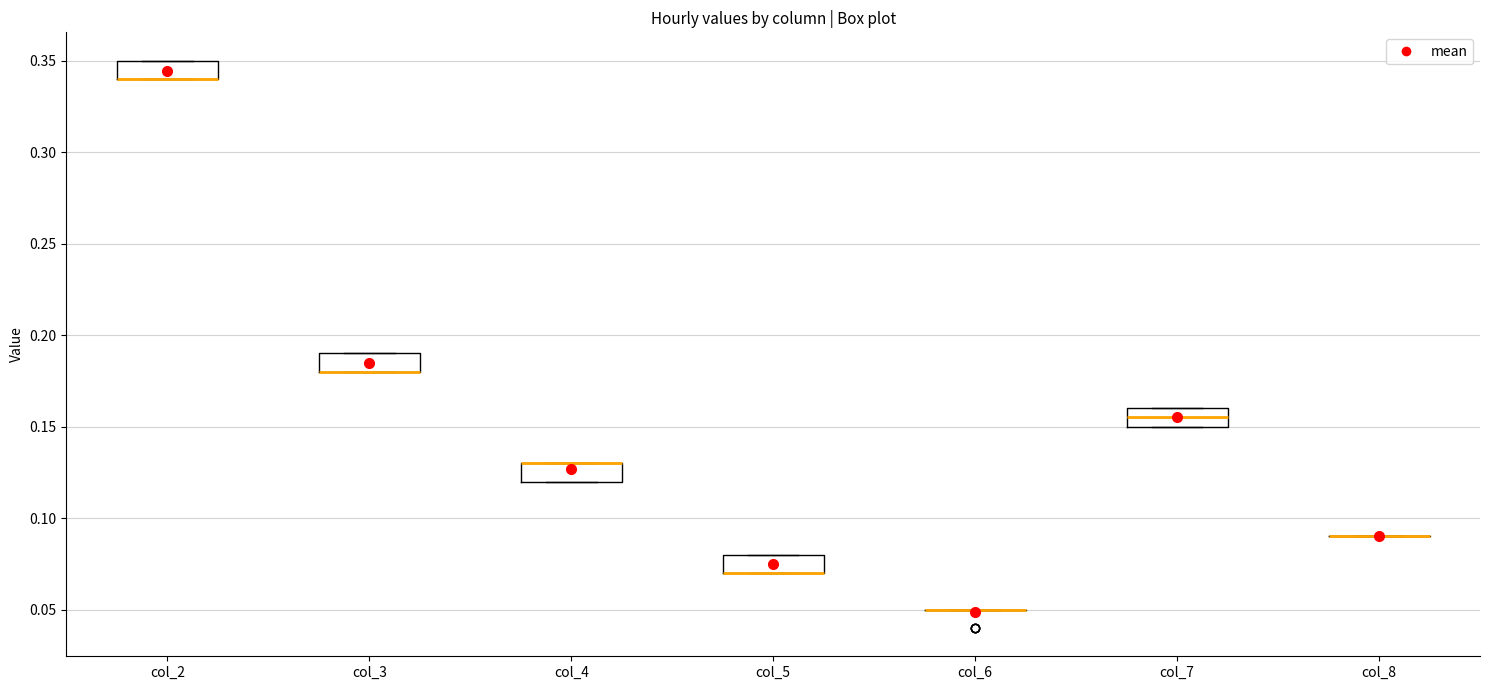

Where is the lower edge of the box for col_7 on the y-axis? The values are not printed on the chart, so give them approximately, as read against the axis.

0.150